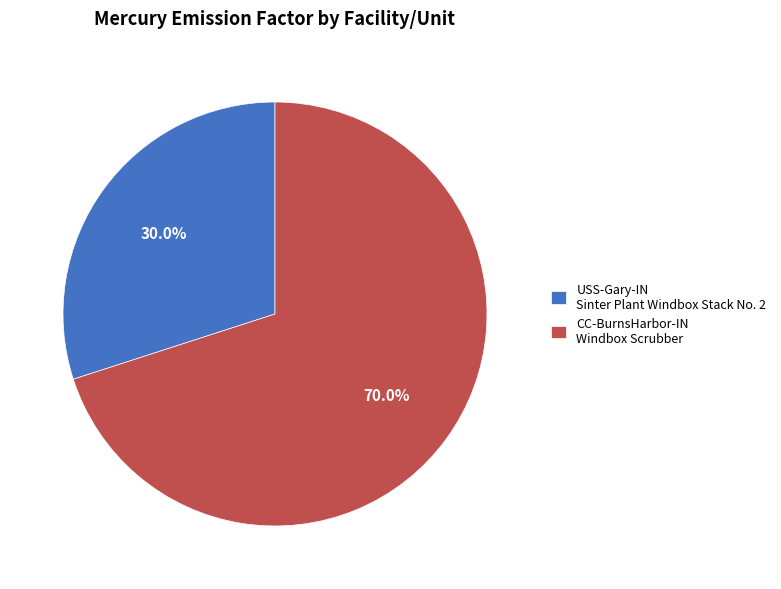

Which has a higher value, USS-Gary-IN Sinter Plant Windbox Stack No. 2 or CC-BurnsHarbor-IN Windbox Scrubber?

CC-BurnsHarbor-IN Windbox Scrubber